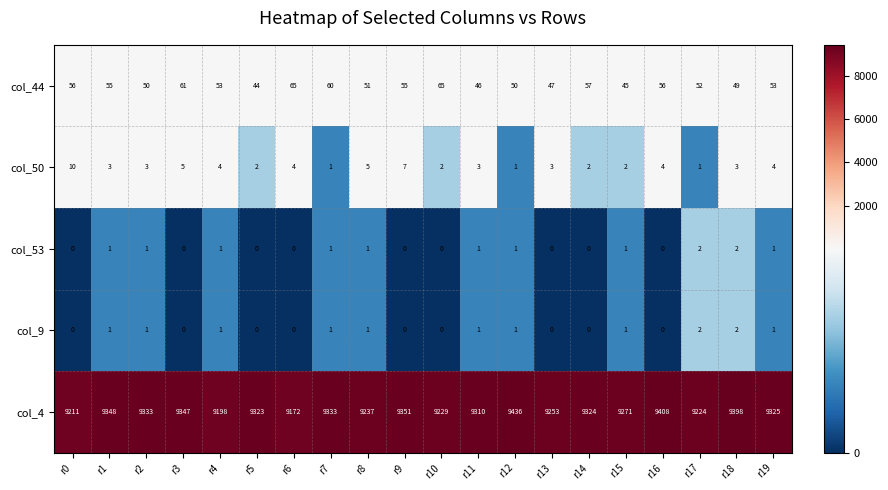

What is the sum of the col_4 values at r7 and r19?

18658